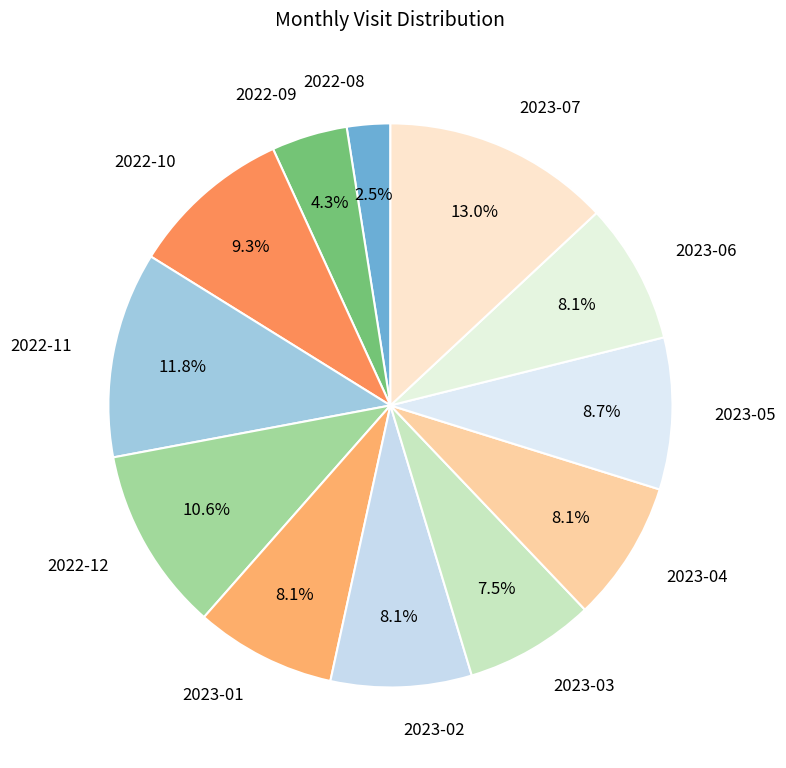

Approximately how many times larger is the value at 2023-04 compared to 2022-12?

0.8